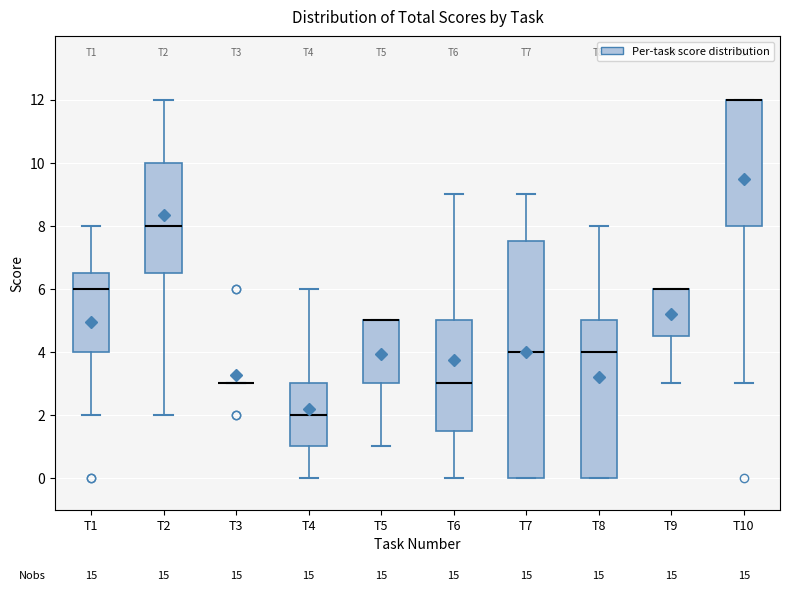

Reading left to right, read every box against the y-axis: the position of its median line, the range the box covers, and the ends of its whiskers. The values are not printed on the chart, so give them approximately, as read against the axis.

T1: median 6.0, box 4.0 to 6.6, whiskers 2.0 to 8.0
T2: median 8.0, box 6.6 to 10.0, whiskers 2.0 to 12.0
T3: box collapsed to a line at 3.0, whiskers 3.0 to 3.0
T4: median 2.0, box 1.0 to 3.0, whiskers 0.0 to 6.0
T5: median 5.0 (drawn on the box's upper edge), box 3.0 to 5.0, whiskers 1.0 to 5.0
T6: median 3.0, box 1.6 to 5.0, whiskers 0.0 to 9.0
T7: median 4.0, box 0.0 to 7.6, whiskers 0.0 to 9.0
T8: median 4.0, box 0.0 to 5.0, whiskers 0.0 to 8.0
T9: median 6.0 (drawn on the box's upper edge), box 4.6 to 6.0, whiskers 3.0 to 6.0
T10: median 12.0 (drawn on the box's upper edge), box 8.0 to 12.0, whiskers 3.0 to 12.0